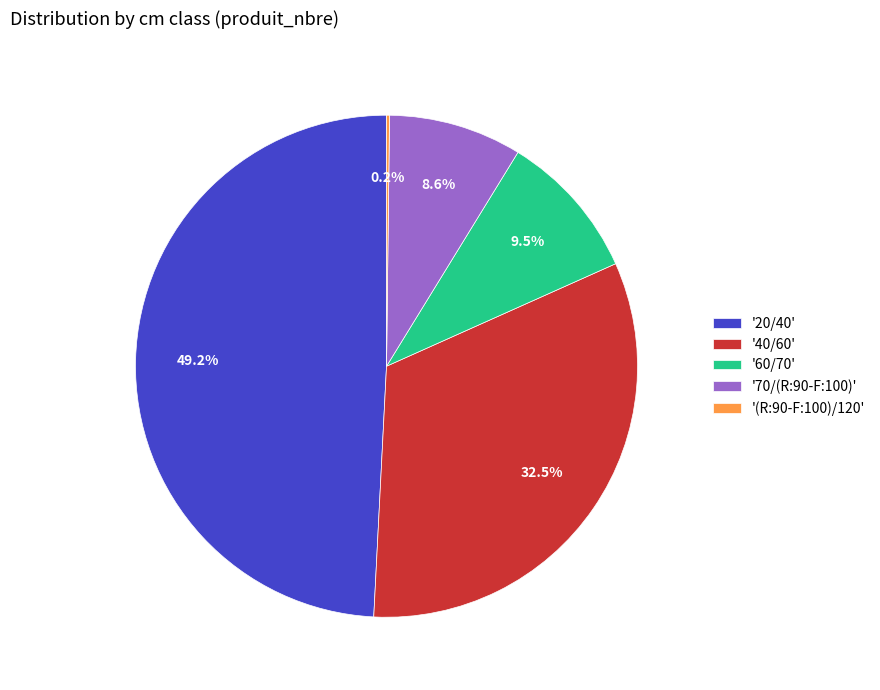

Is there any slice that represents more than half of the pie?

No